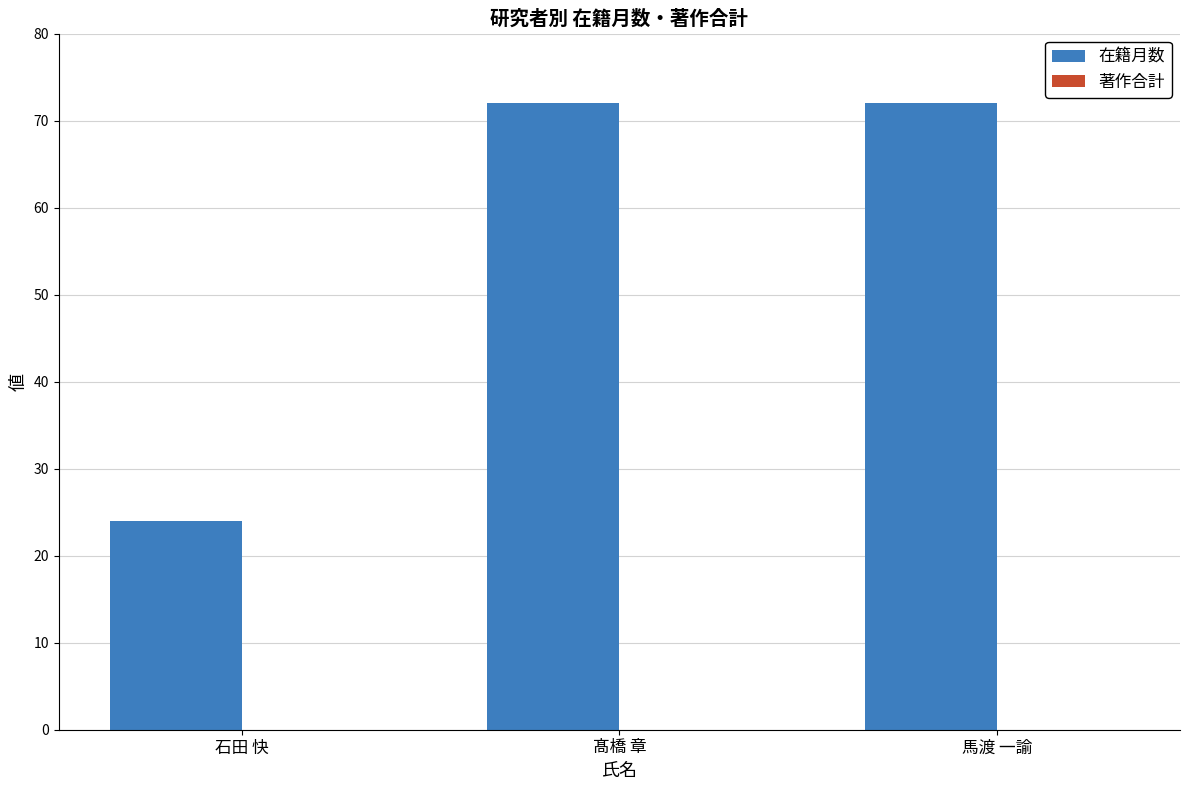

What is the minimum value shown in the chart?

24